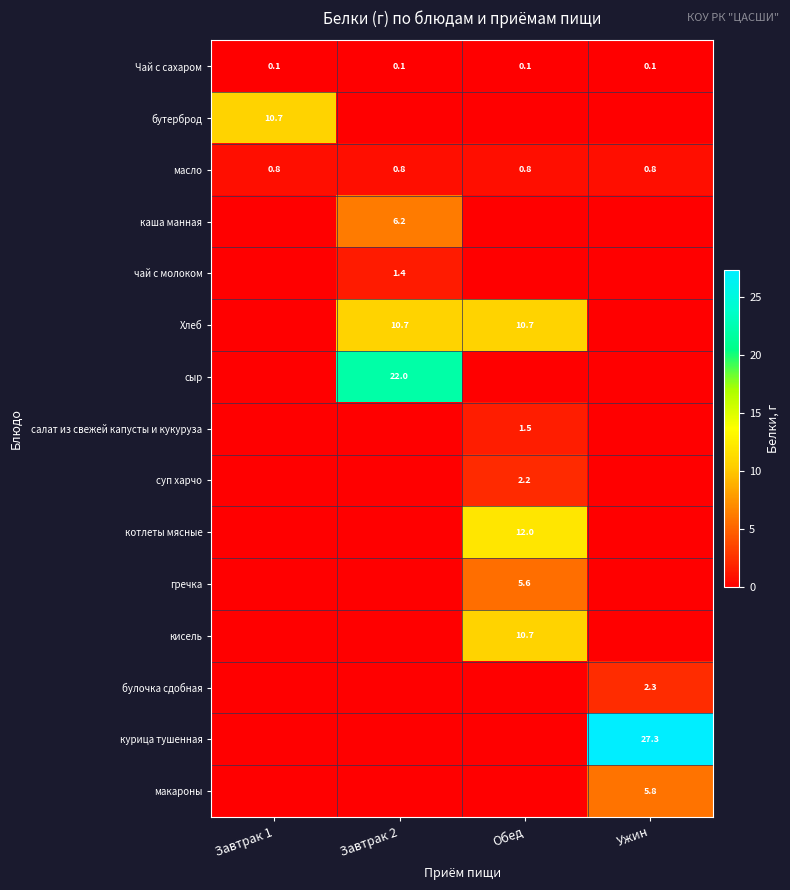

What is the approximate value of масло at Завтрак 1?

0.8